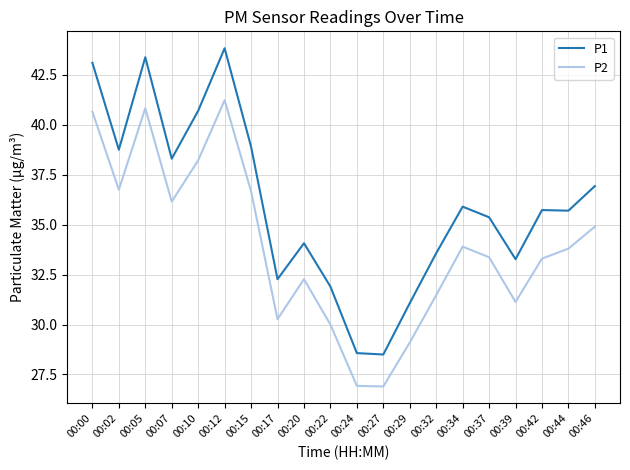

The P1 series shows 7.8 at 00:46. True or false?

False